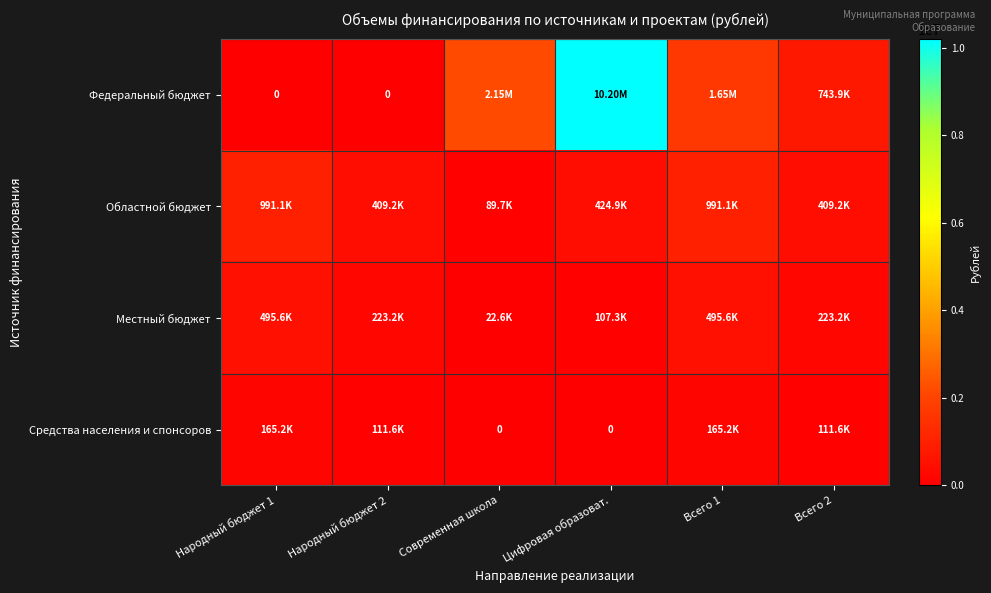

What is the difference between the Местный бюджет values at Всего 1 and Всего 2?

272390.0